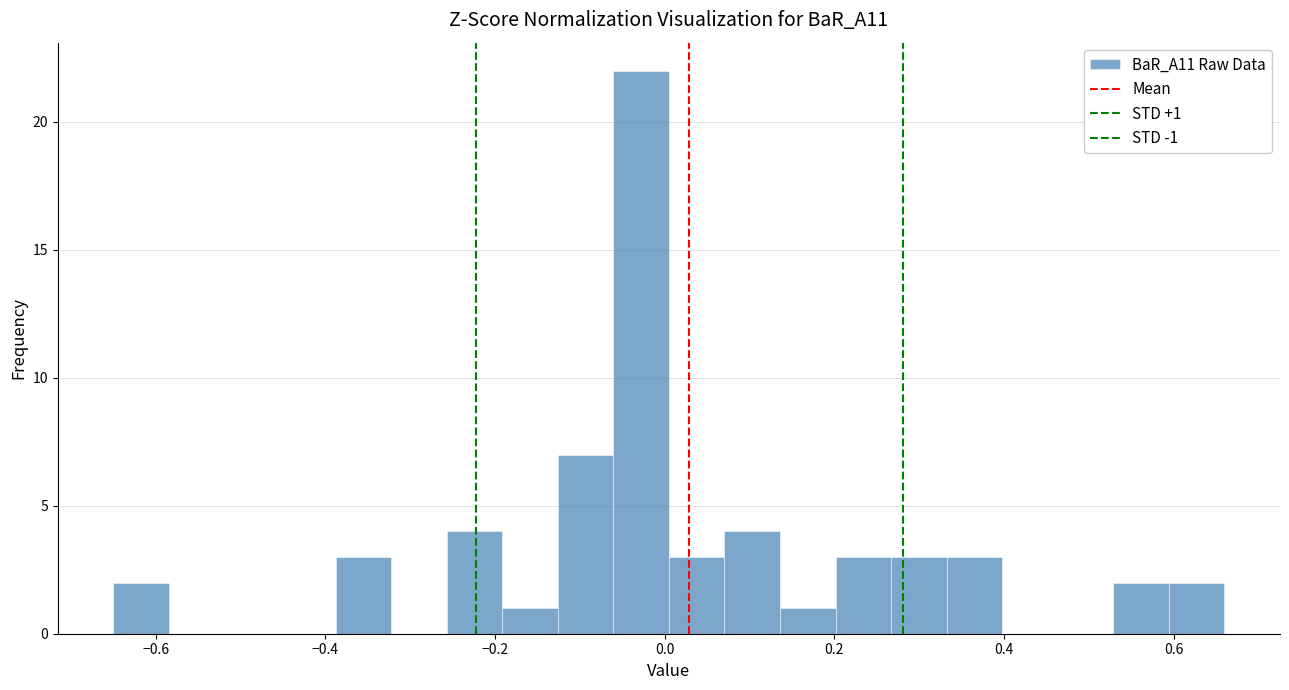

Around what value on the x-axis is the tallest bar? Give the approximate position of its centre, as read against the axis.

-0.02